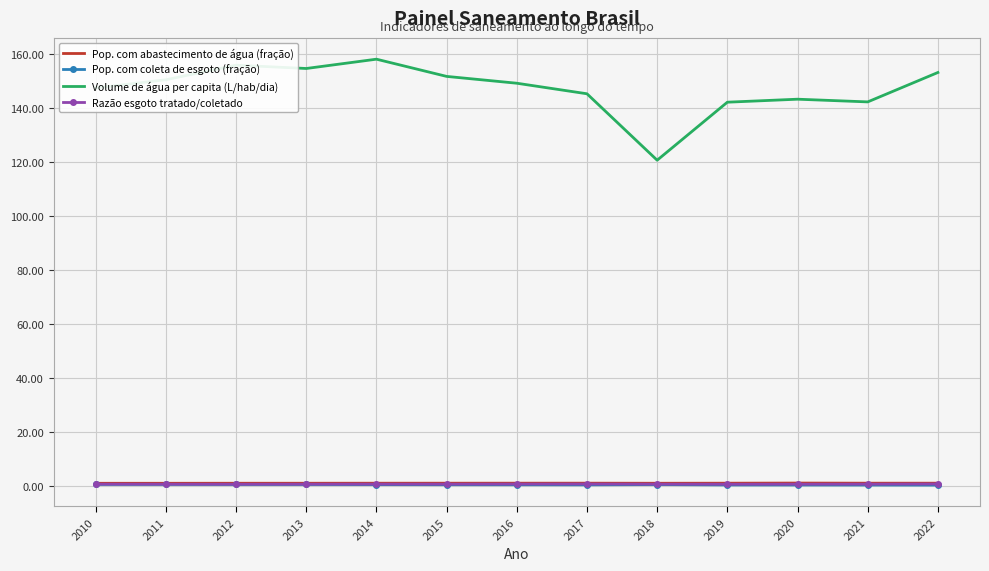

What is the difference between the highest and lowest values at 2019?

141.8